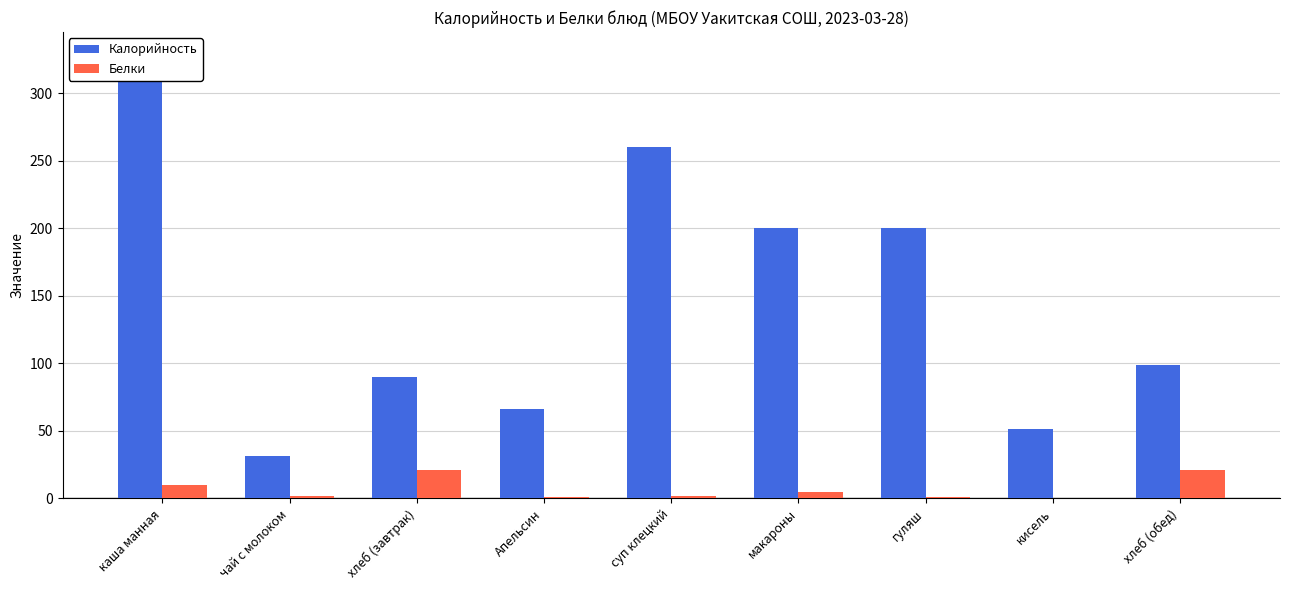

What is the spread (max minus min) of values at каша манная?

319.0